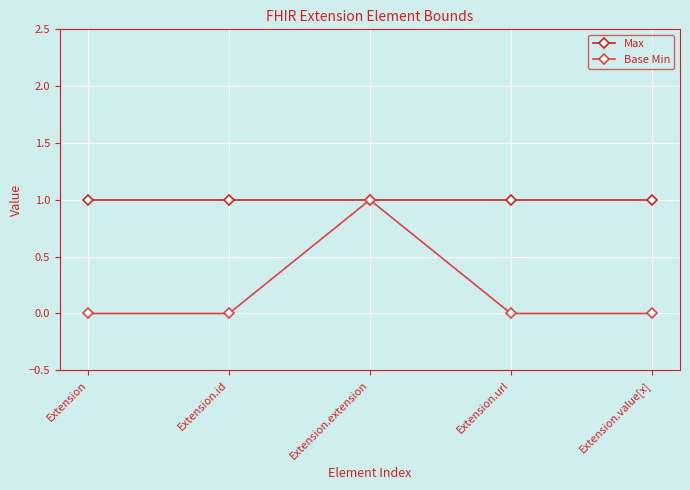

Rank the series by their average value, from lowest to highest.

Base Min, Max